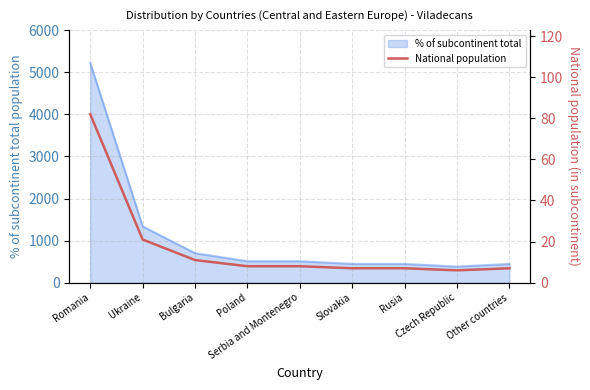

What is the lowest value of the % of subcontinent total series?

382